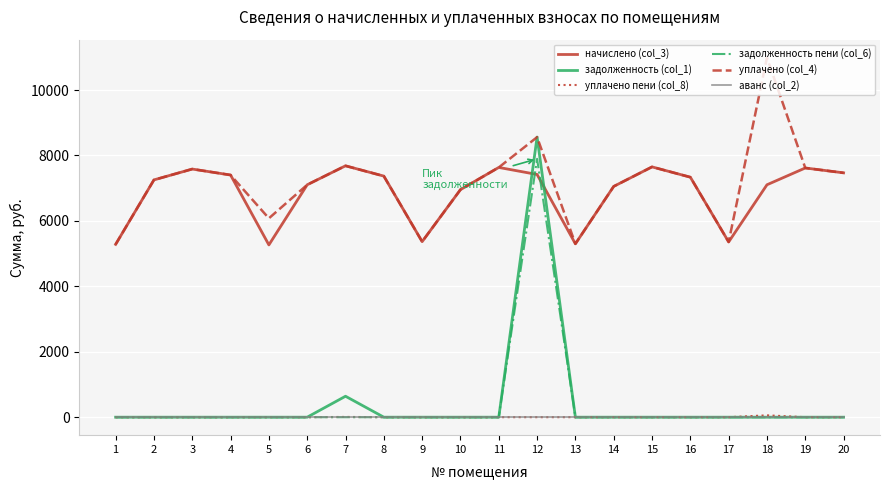

What is the maximum value for уплачено (col_4)?

10990.1